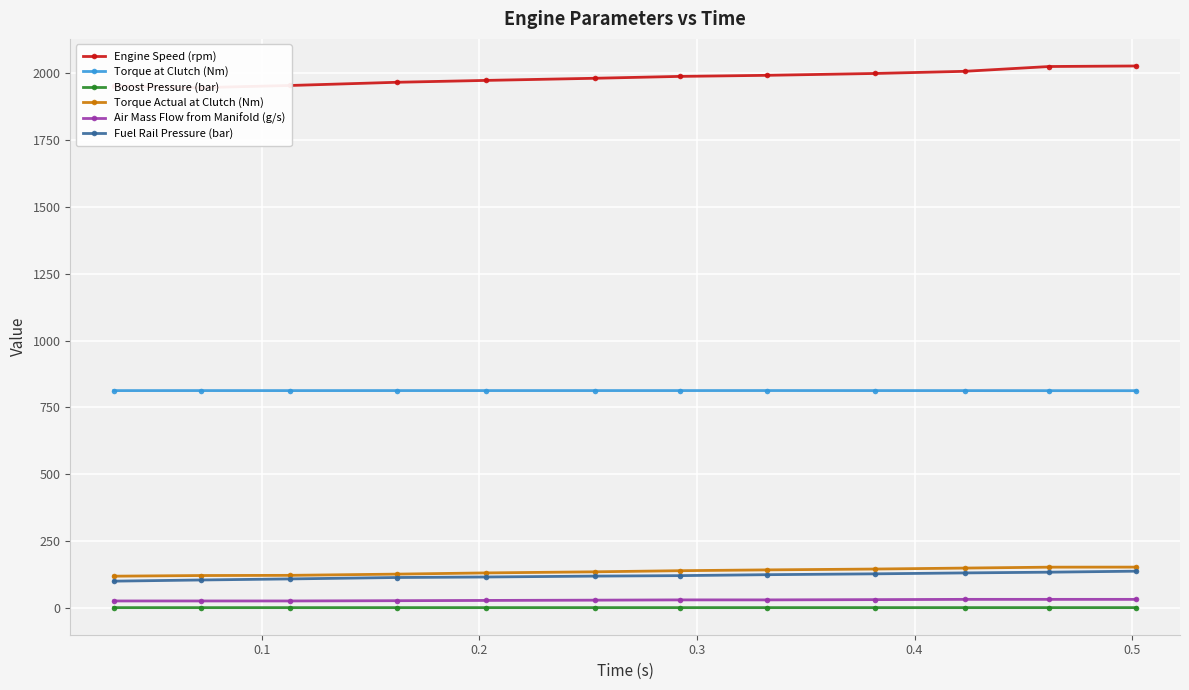

True or false: Air Mass Flow from Manifold (g/s) and Boost Pressure (bar) intersect in this chart.

False